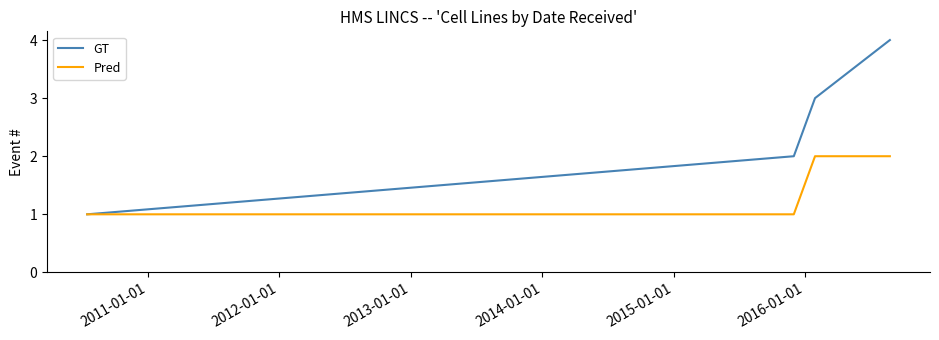

List the series in order of their peak value, lowest first.

Pred, GT